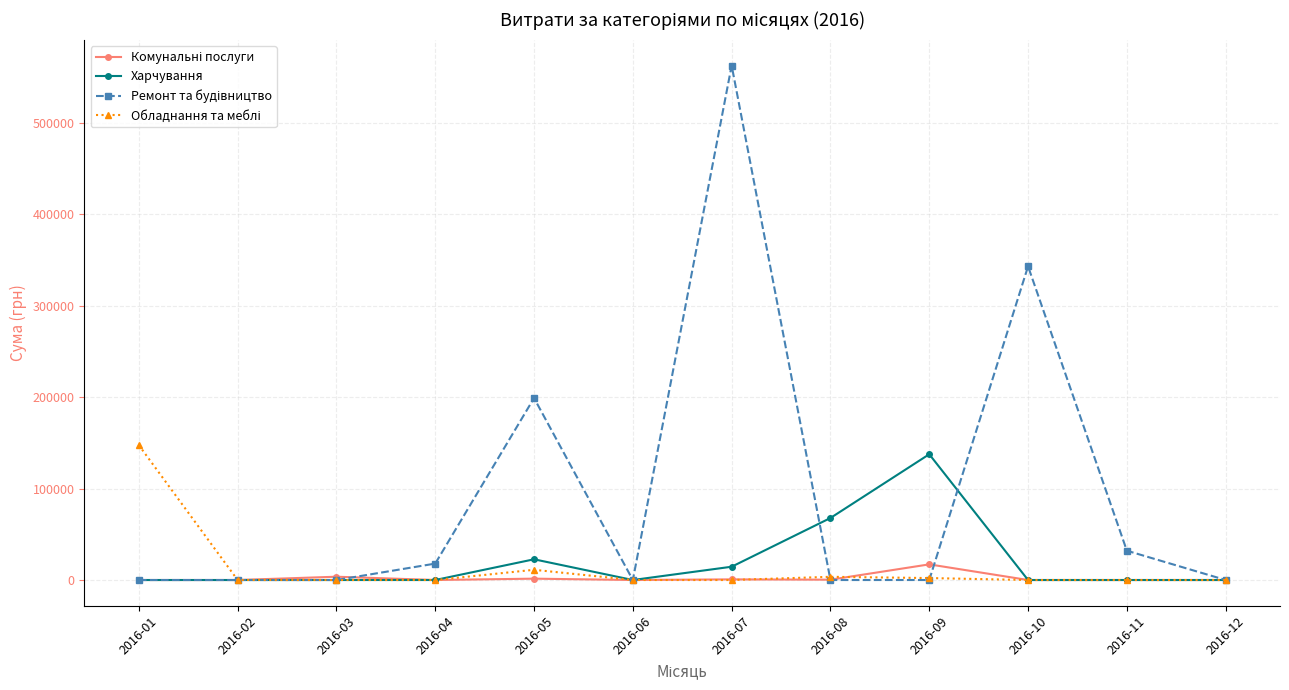

What is the total value across all series at 2016-01?

147487.0